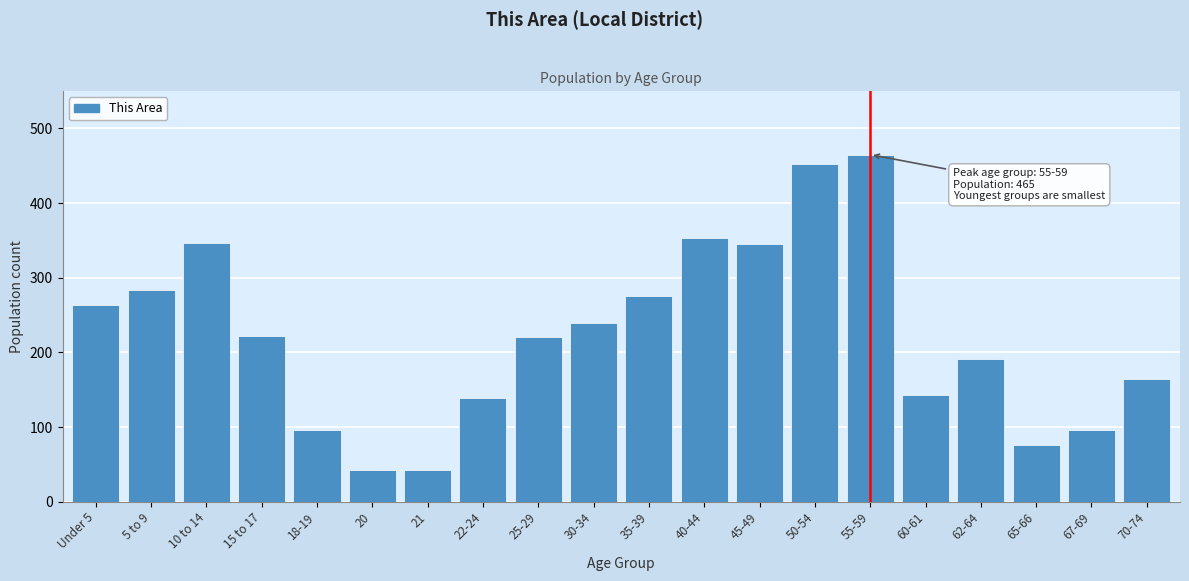

What is the difference between the maximum and minimum values?

423